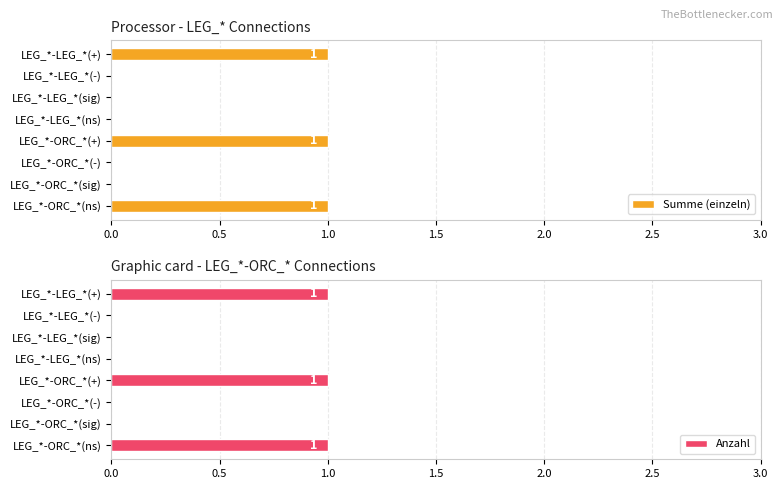

What are all the series names shown in the legend?

Summe (einzeln), Anzahl